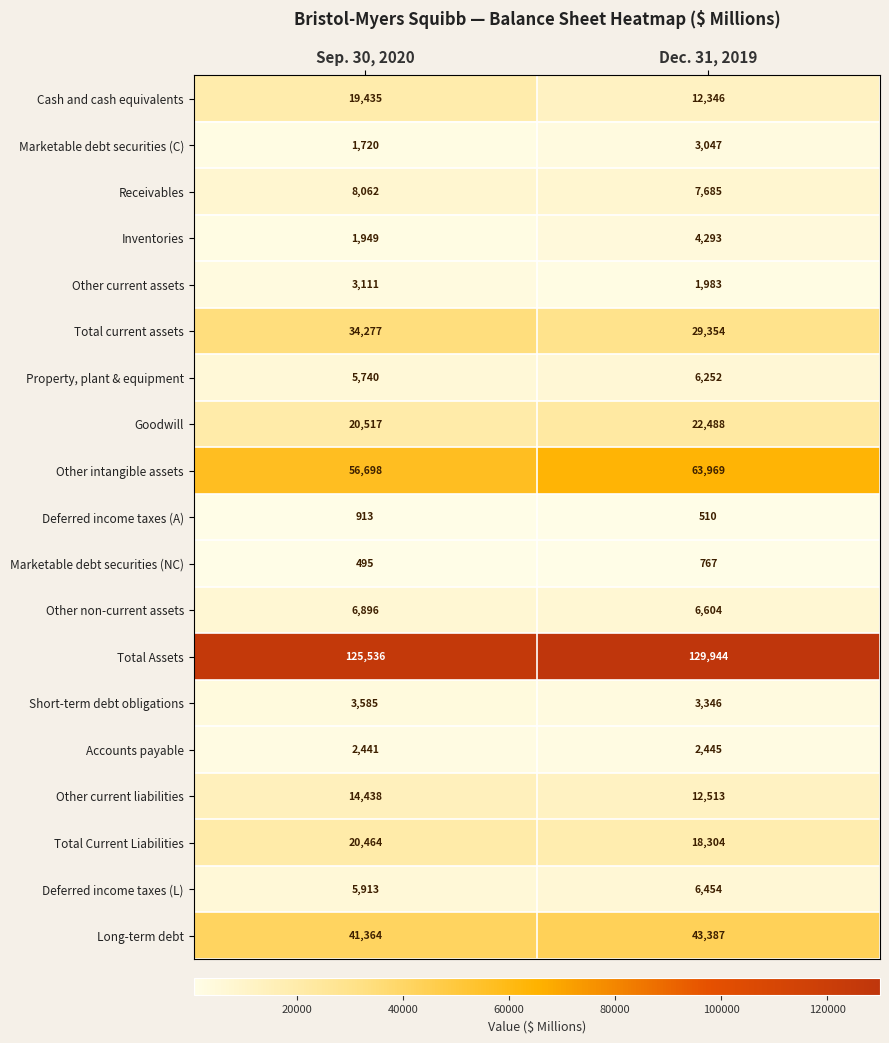

Which series has the largest total across all categories?

Total Assets